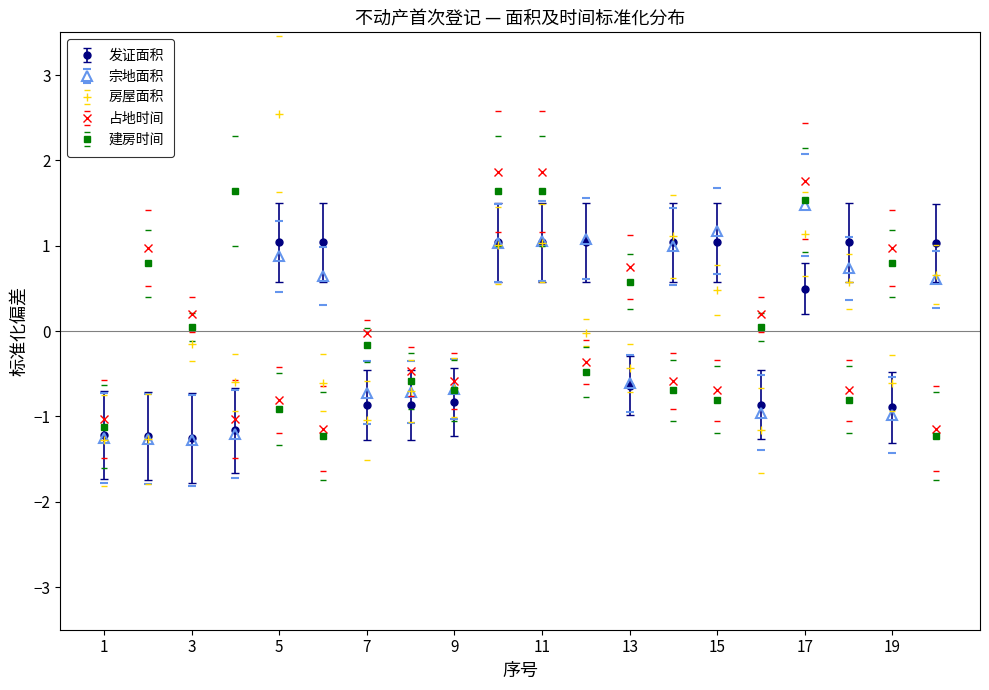

What are all the series names shown in the legend?

发证面积, 宗地面积, 房屋面积, 占地时间, 建房时间